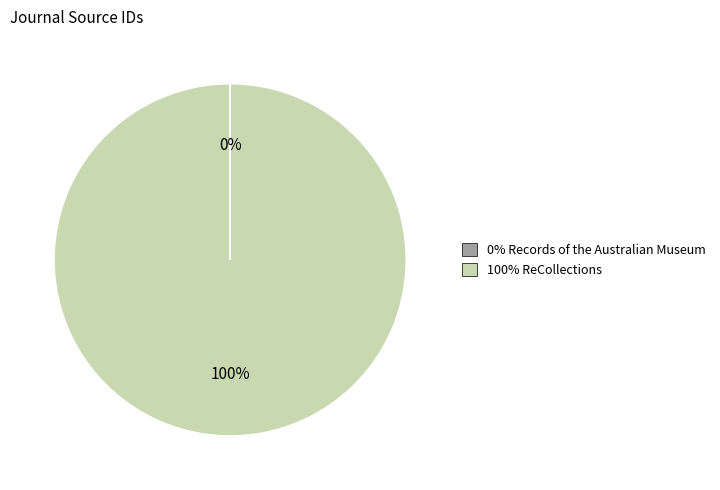

To the nearest percent, what is the average slice percentage?

50%